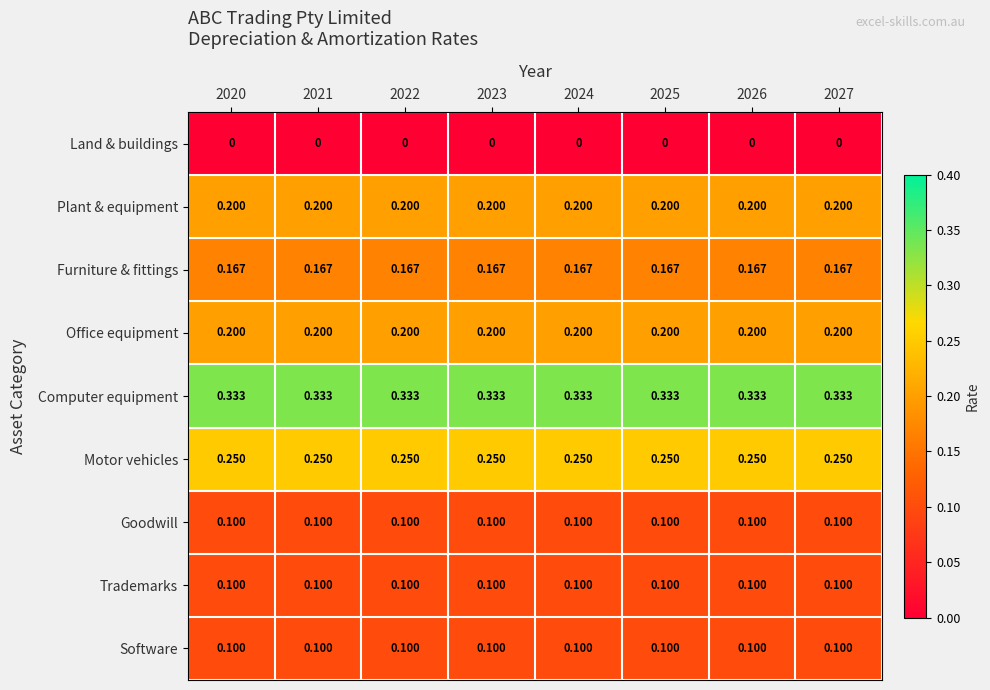

Which series has the largest total across all categories?

Computer equipment